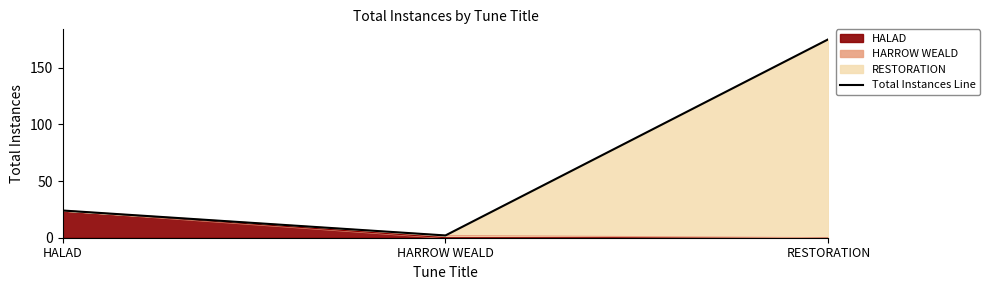

List the labels in order of value, largest first.

RESTORATION, HALAD, HARROW WEALD